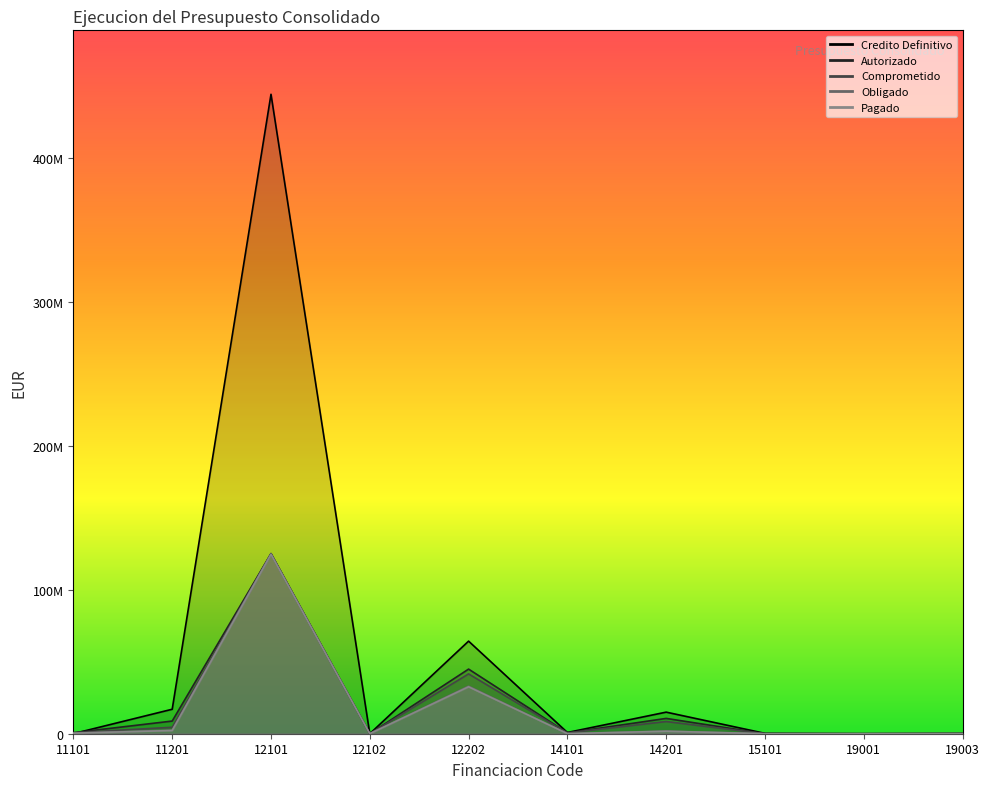

How many data points in Comprometido are above 722904?

5